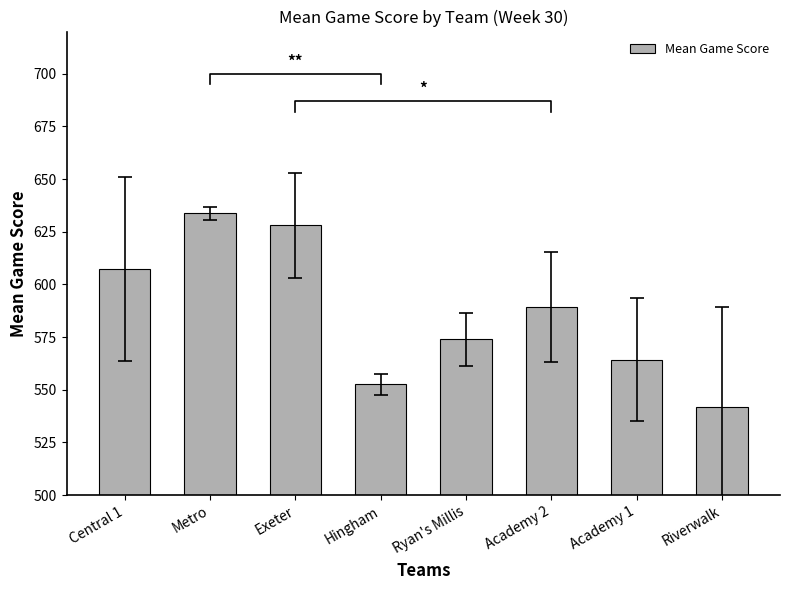

Reading right to left, list all the values displayed in this chart.

Riverwalk=542.0	Academy 1=564.3	Academy 2=589.3	Ryan's Millis=574.0	Hingham=552.7	Exeter=628.0	Metro=633.7	Central 1=607.3